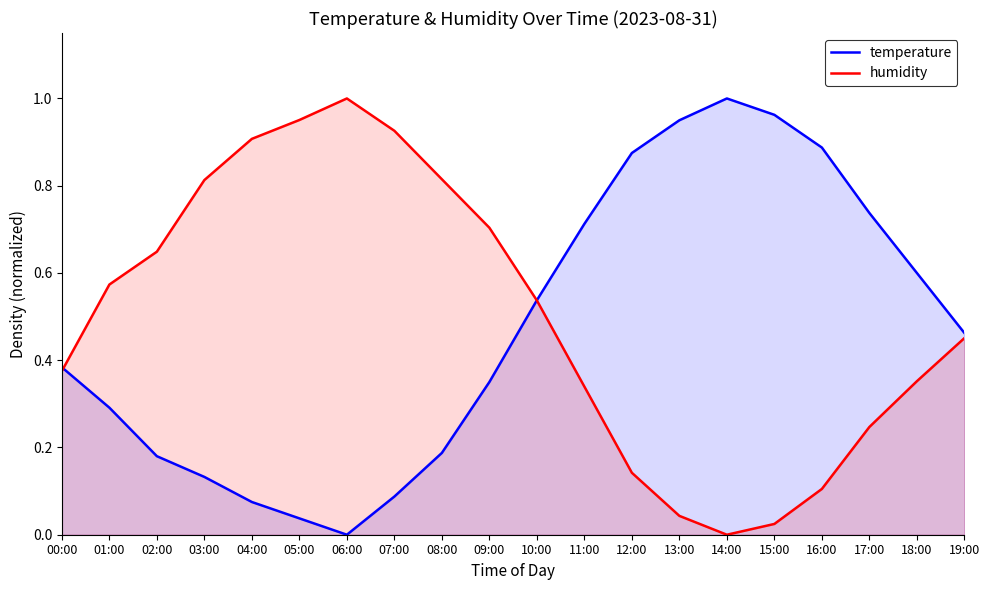

How many lines are shown in the chart?

2